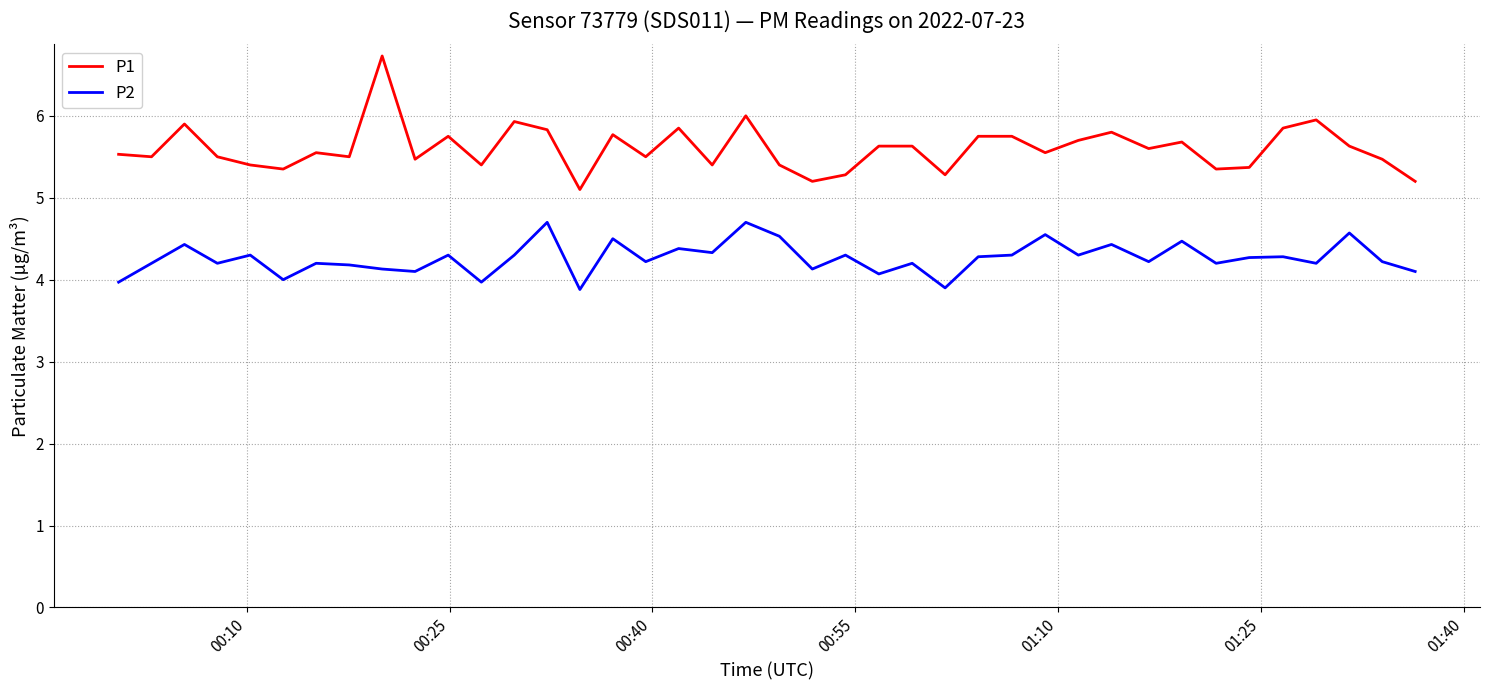

Which series has the widest spread of values?

P1